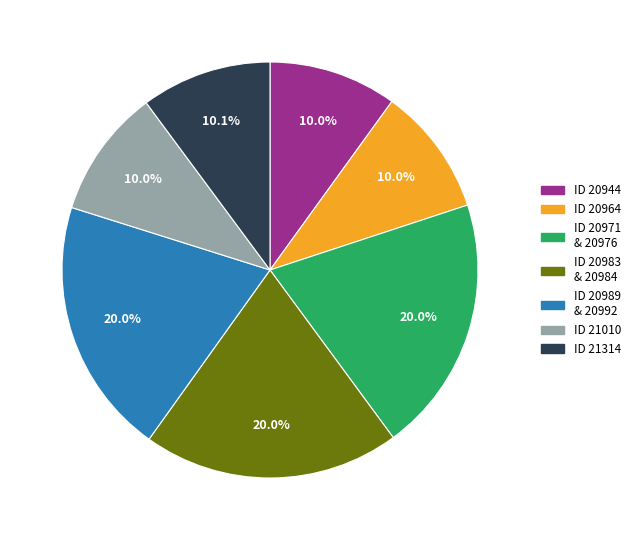

Between ID 21010 and ID 20983 & 20984, which is larger?

ID 20983 & 20984